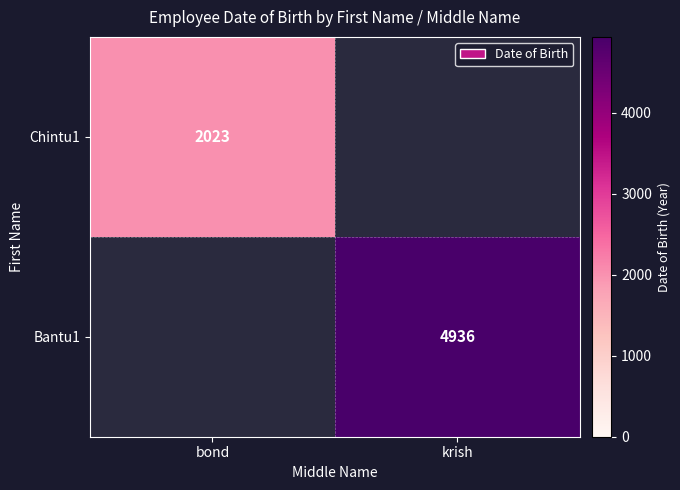

True or false: Chintu1 has a value of 2023 at bond.

True